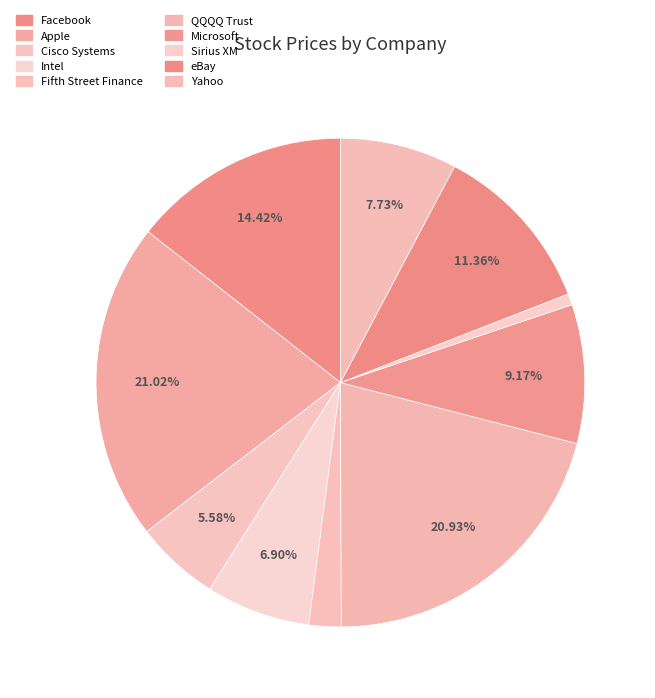

Is Sirius XM the majority of the pie?

No